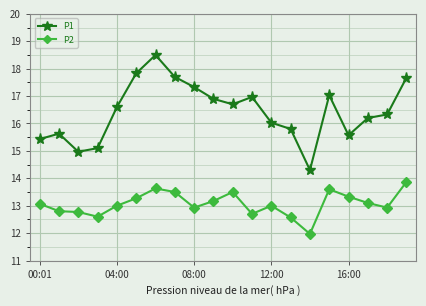

What are all the series names shown in the legend?

P1, P2